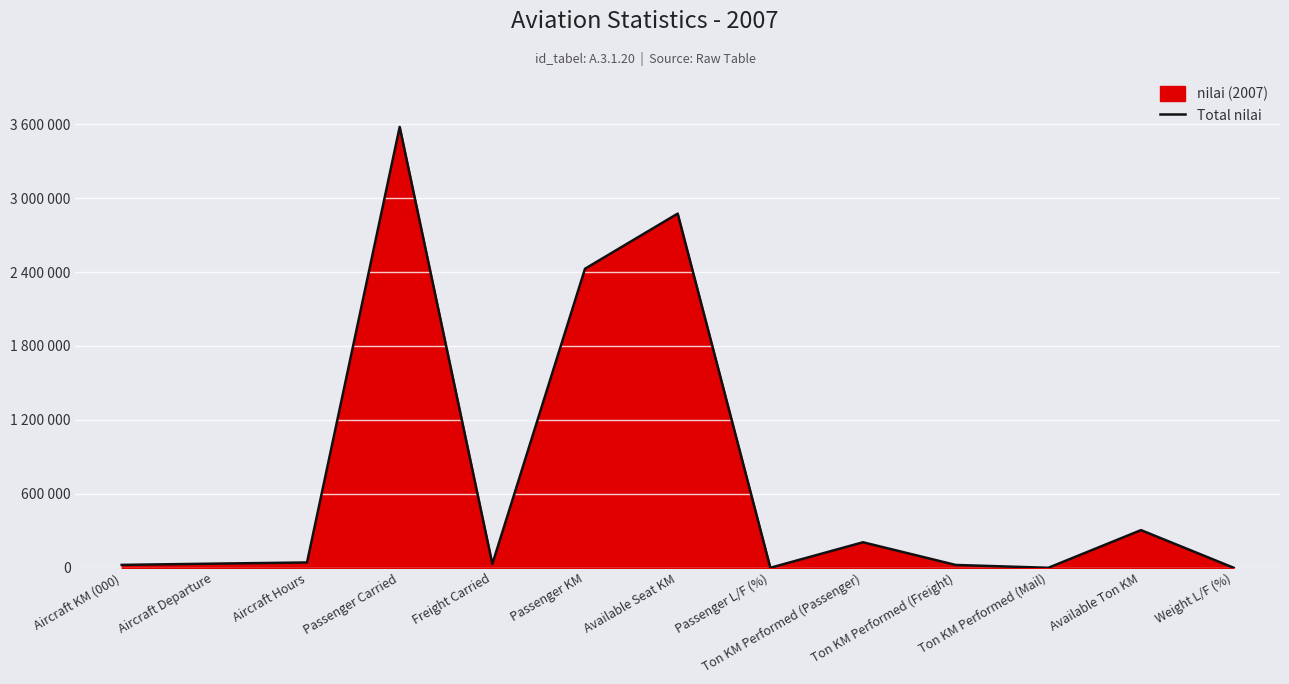

What position from the right is Ton KM Performed (Mail)?

3